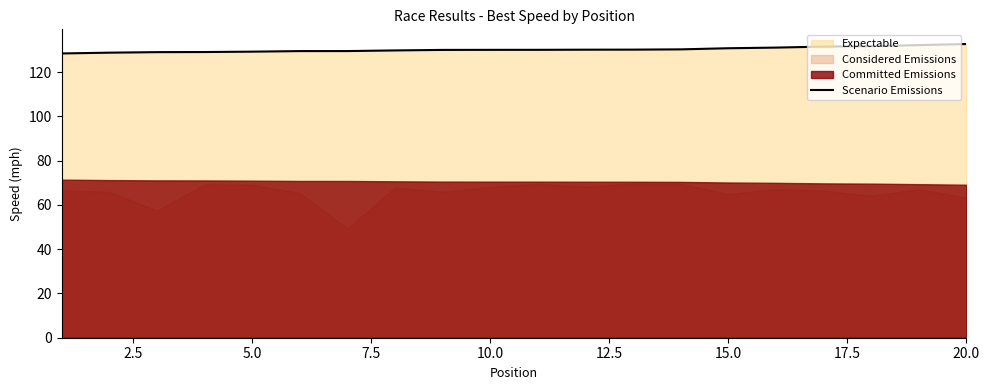

Count the number of values greater than 130.

12